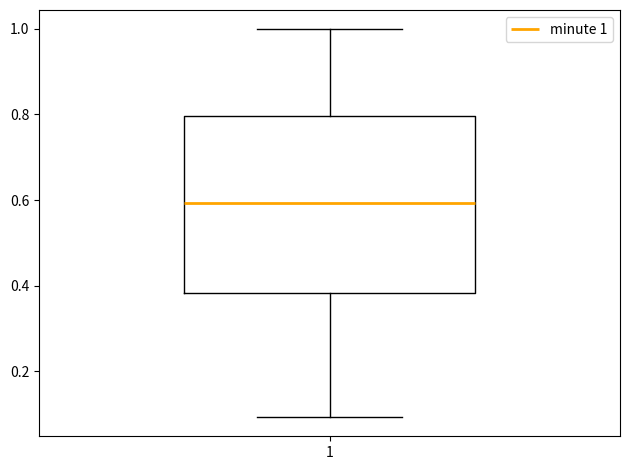

Transcribe this box plot: give where the median line is, the range the box spans, and where the two whiskers end, as read against the y-axis. The values are not printed on the chart, so give them approximately, as read against the axis.

median 0.60, box 0.38 to 0.80, whiskers 0.10 to 1.00